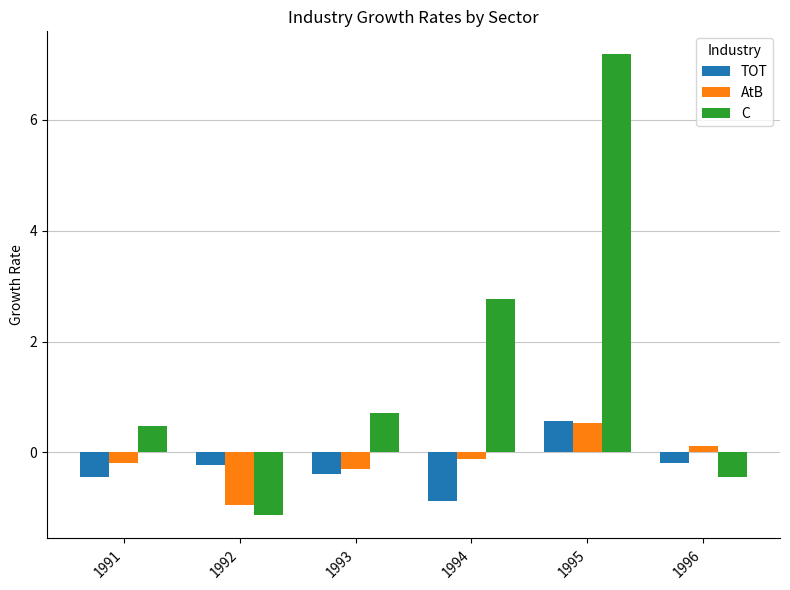

How many values in C are below zero?

2